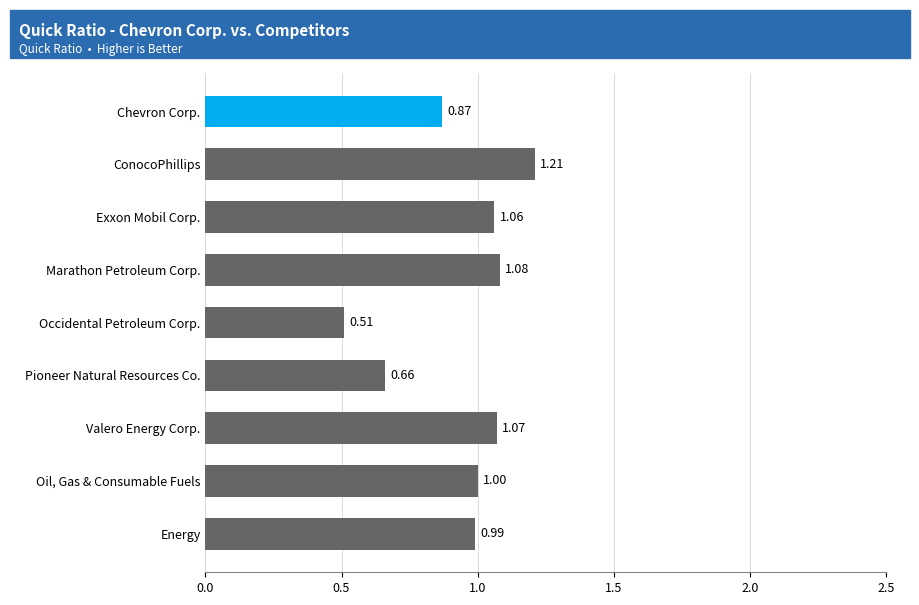

Which has a higher value, Marathon Petroleum Corp. or Valero Energy Corp.?

Marathon Petroleum Corp.